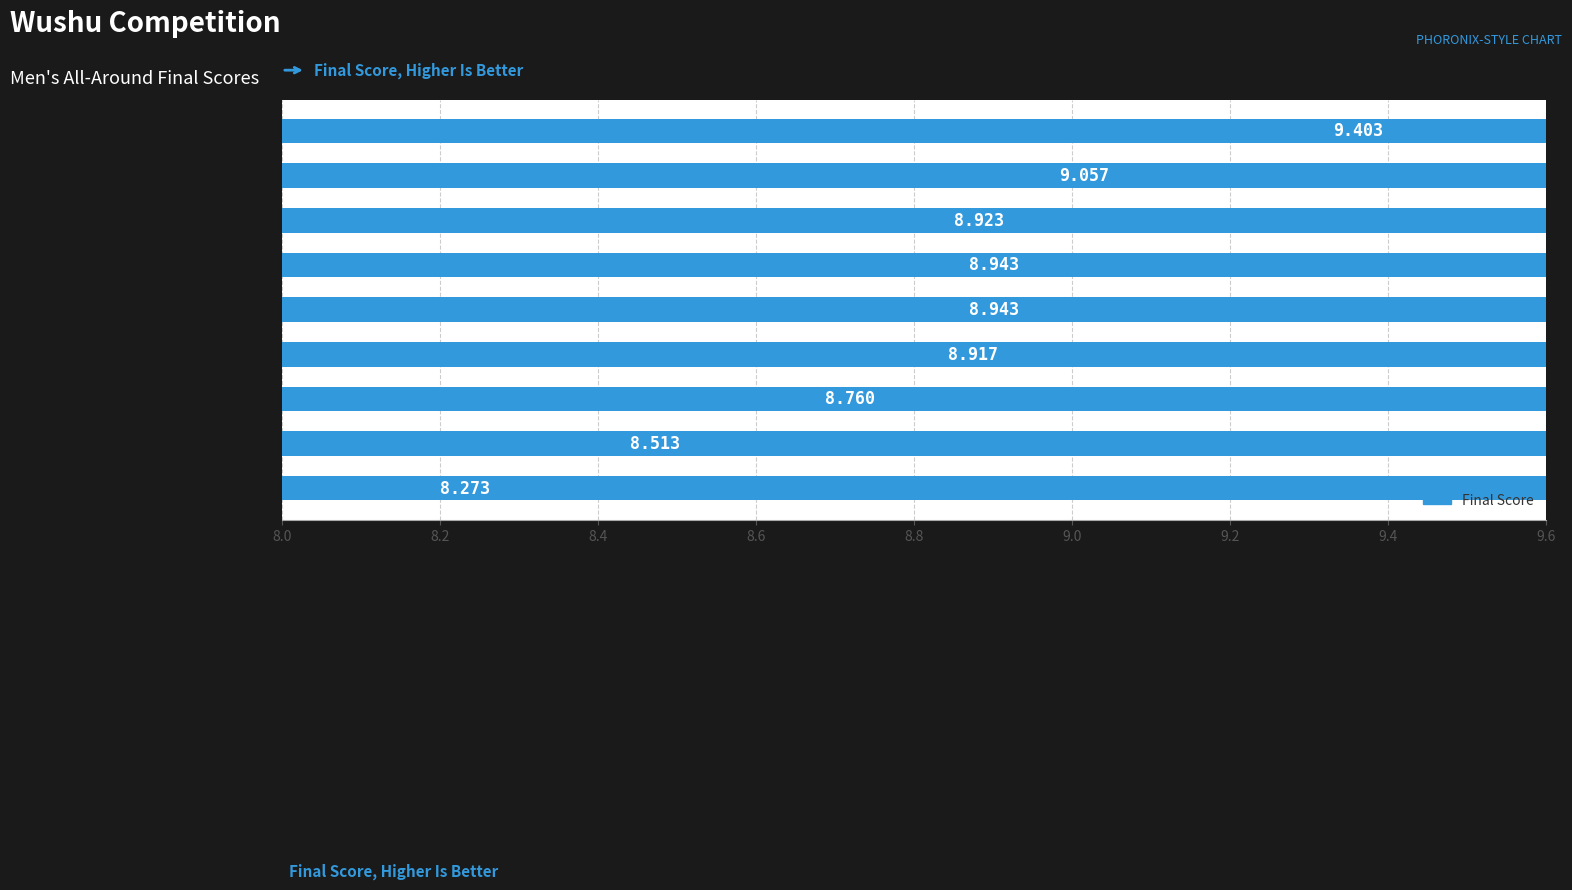

How many distinct data groups are displayed?

1